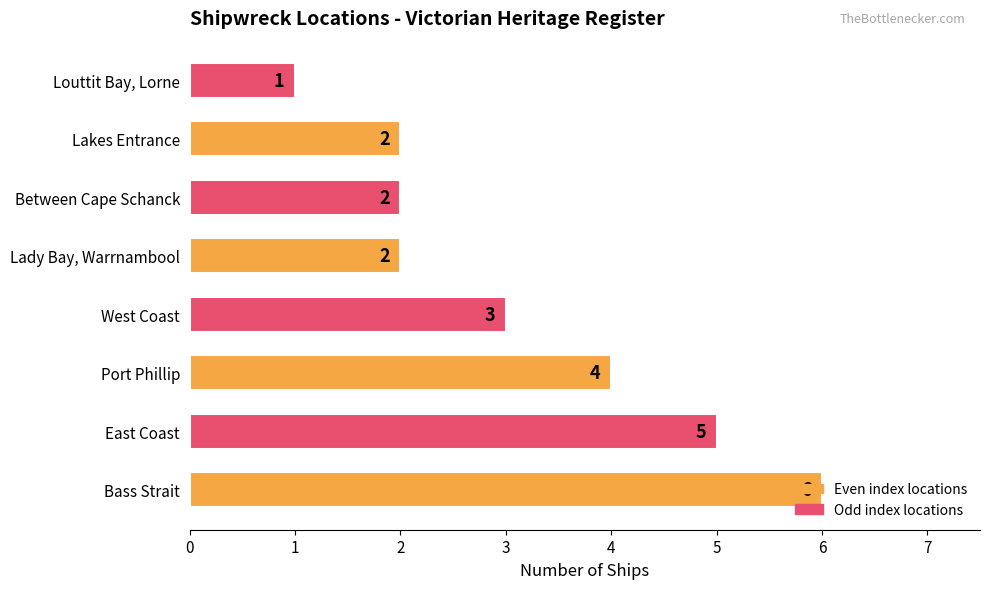

What is the difference between the maximum and minimum values?

5